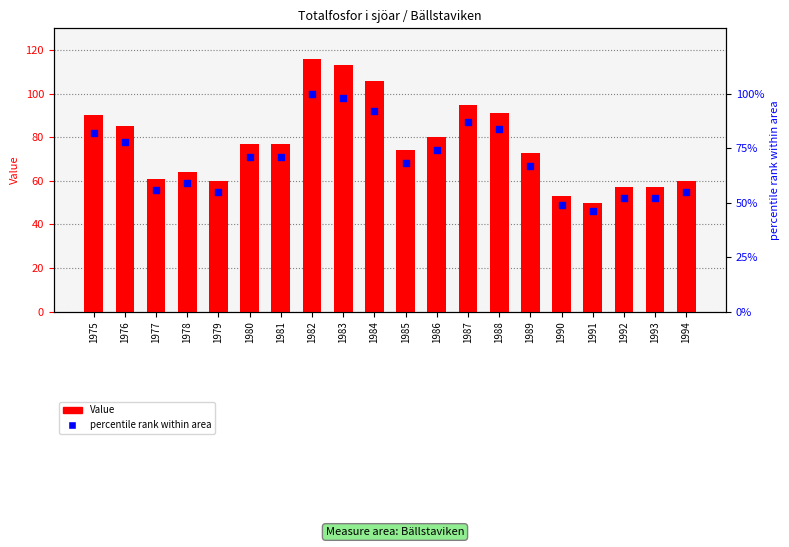

Is the value of Value at 1991 greater than the value of percentile rank within area at 1992?

No